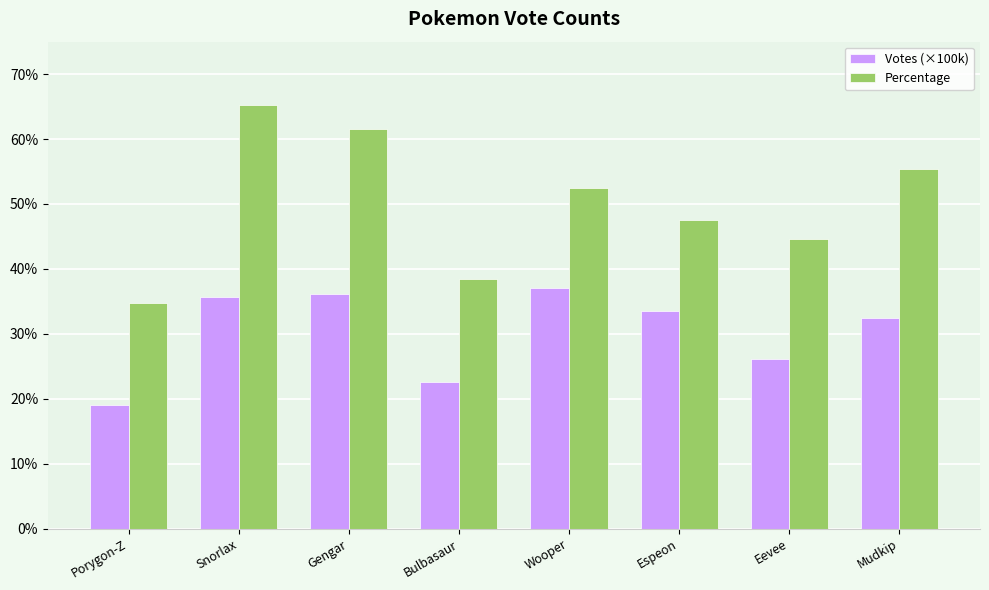

Rank the series by their average value, from lowest to highest.

Votes (×100k), Percentage